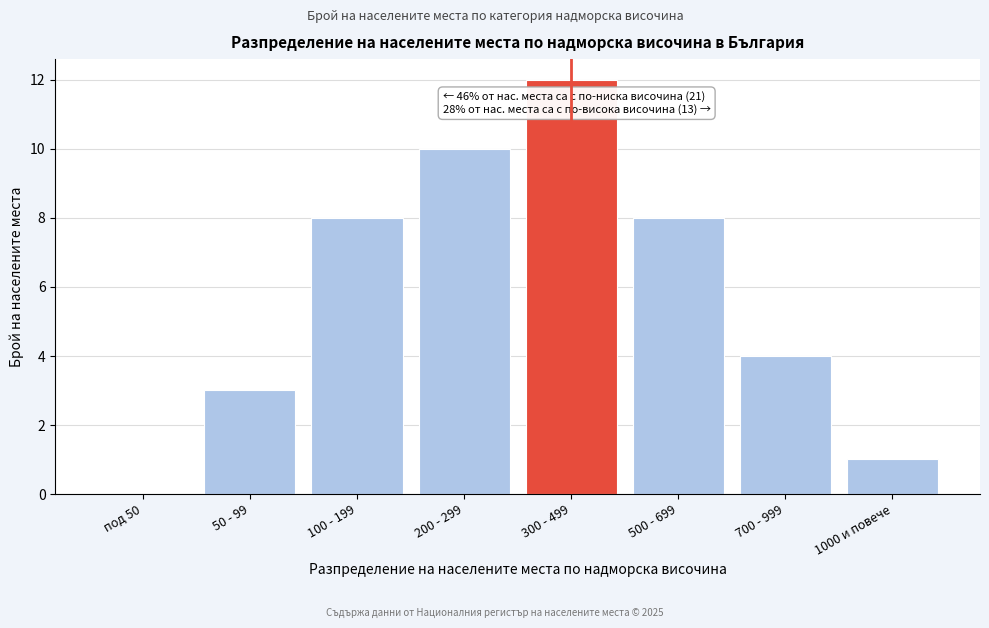

Reading left to right, transcribe all the data shown in this chart.

под 50=0	50 - 99=3	100 - 199=8	200 - 299=10	300 - 499=12	500 - 699=8	700 - 999=4	1000 и повече=1